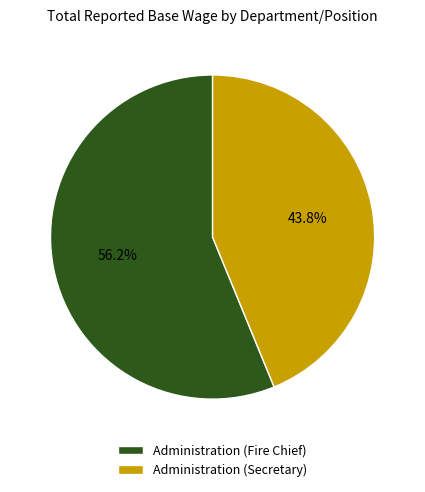

Rank the categories by value from highest to lowest.

Administration (Fire Chief), Administration (Secretary)